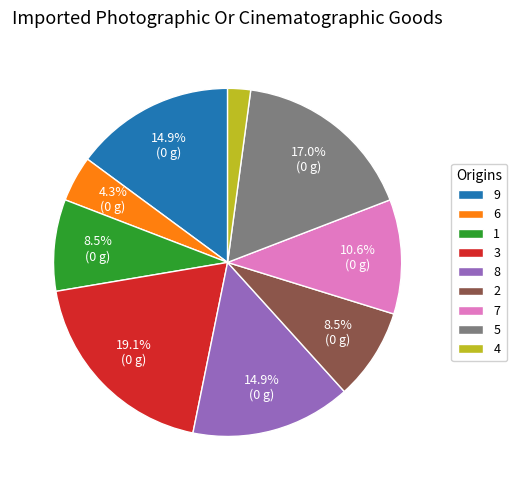

Is it true that 5 is 17% of the pie?

True